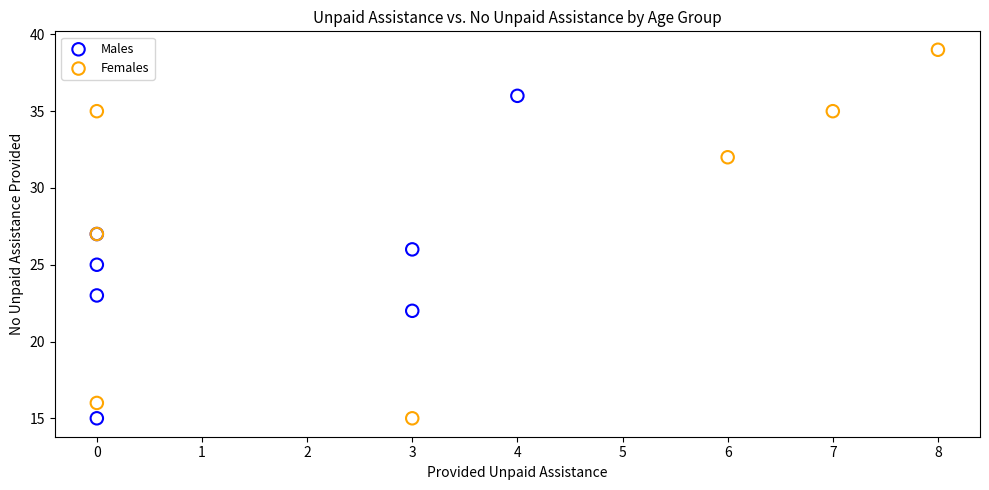

Which series has the largest Y range (max minus min)?

Females